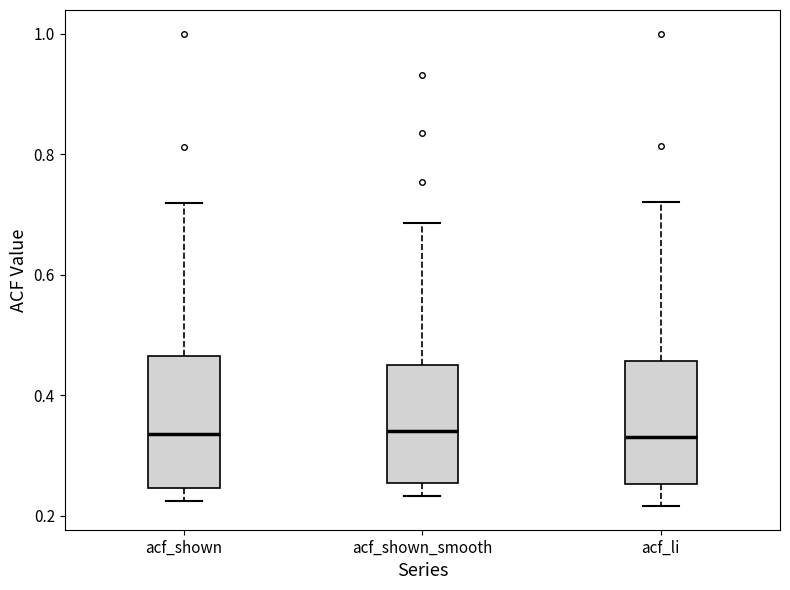

Reading left to right, transcribe this box plot: for each box, give where its median line is, the range the box spans, and where its two whiskers end, as read against the y-axis. The values are not printed on the chart, so give them approximately, as read against the axis.

acf_shown: median 0.34, box 0.24 to 0.46, whiskers 0.22 to 0.72
acf_shown_smooth: median 0.34, box 0.26 to 0.44, whiskers 0.24 to 0.68
acf_li: median 0.34, box 0.26 to 0.46, whiskers 0.22 to 0.72